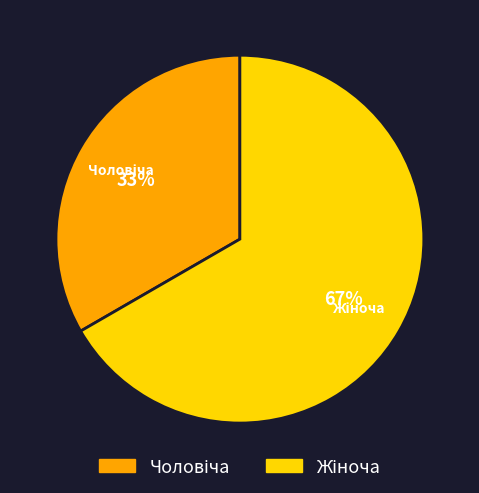

What is the smallest slice in the pie chart?

Чоловіча